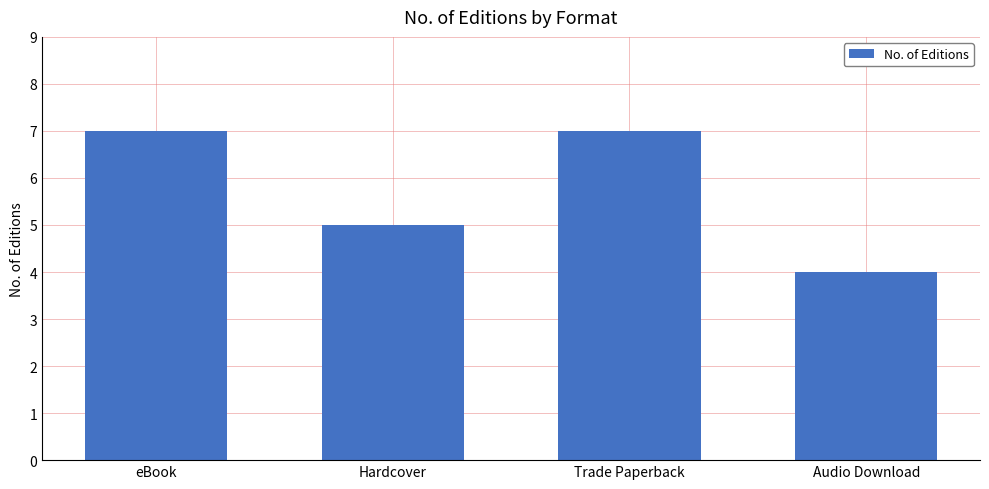

What position from the left is Trade Paperback?

3